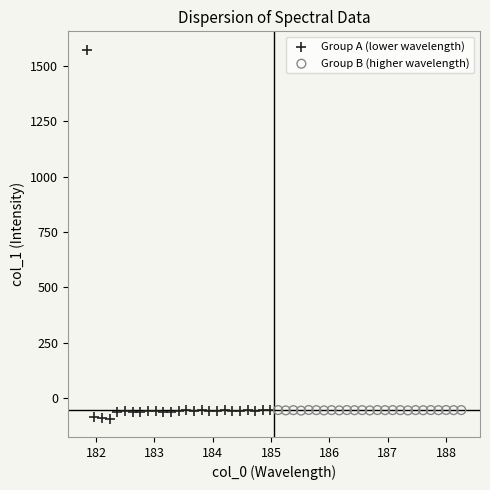

Which series has the widest spread of Y values?

Group A (lower wavelength)